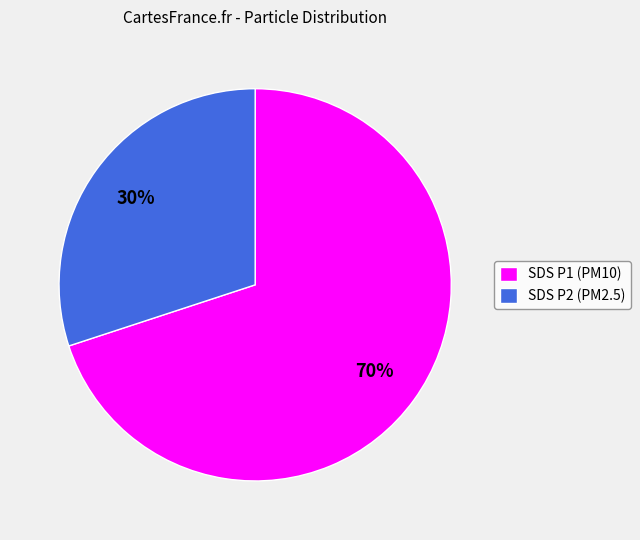

To the nearest percent, what is the difference between the largest and smallest slice percentages?

40%